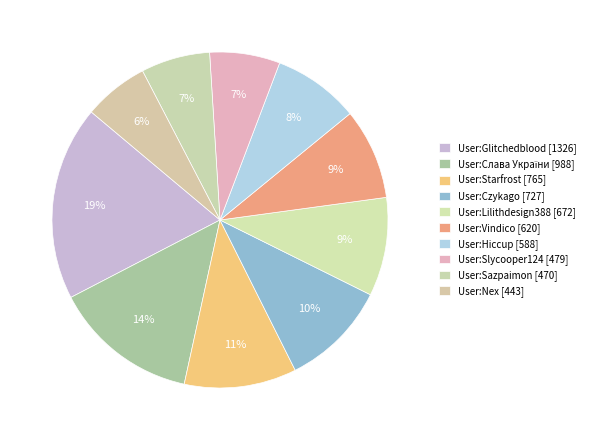

Between User:Starfrost and User:Sazpaimon, which is larger?

User:Starfrost